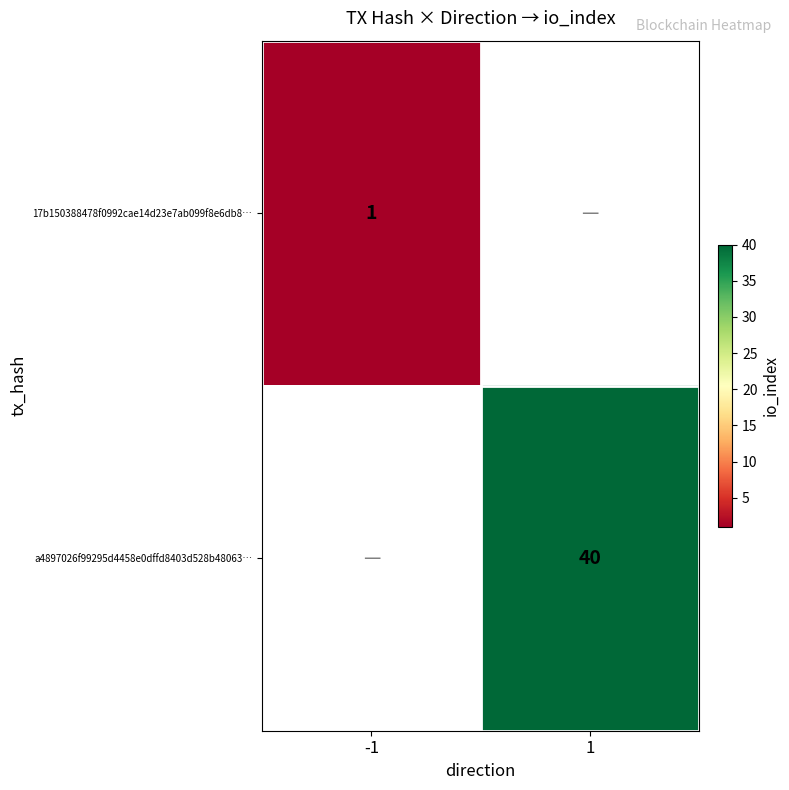

True or false: 17b150388478f0992cae14d23e7ab099f8e6db8… has a value of 1 at -1.

True